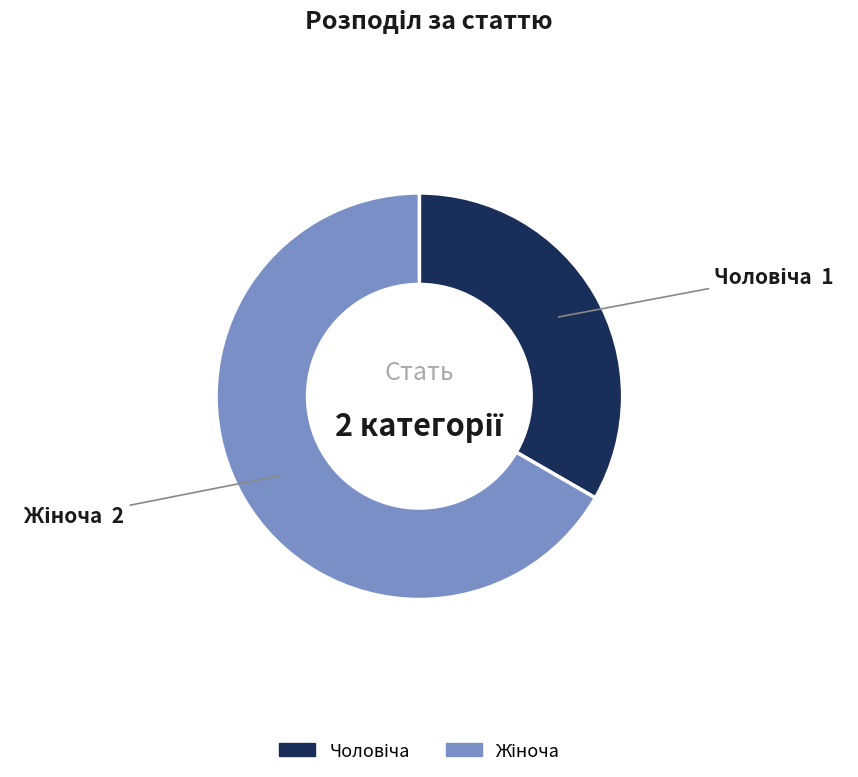

Does any single category account for the majority?

Yes